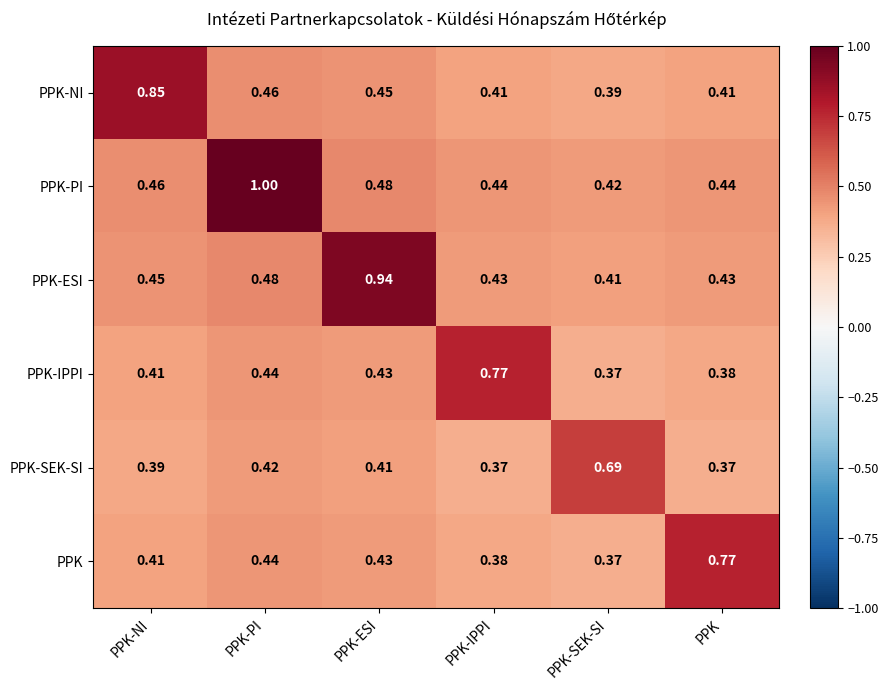

Between PPK-PI and PPK, which series saw the biggest shift?

PPK-PI